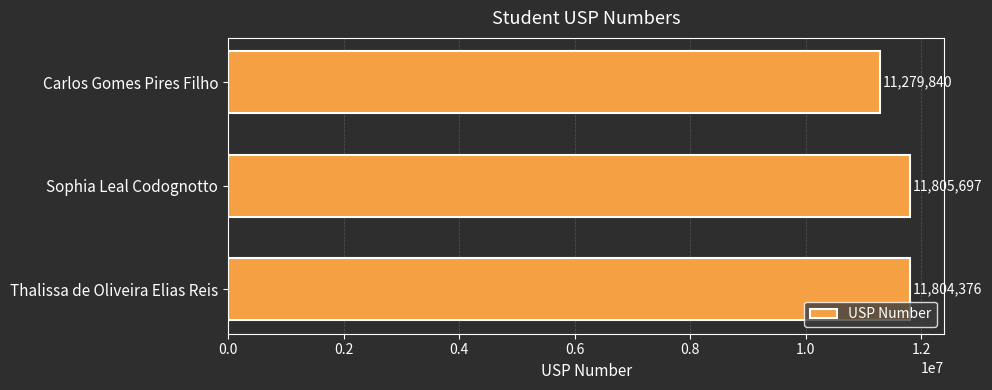

Reading top to bottom, what are all the values shown in this chart?

11279840	11805697	11804376